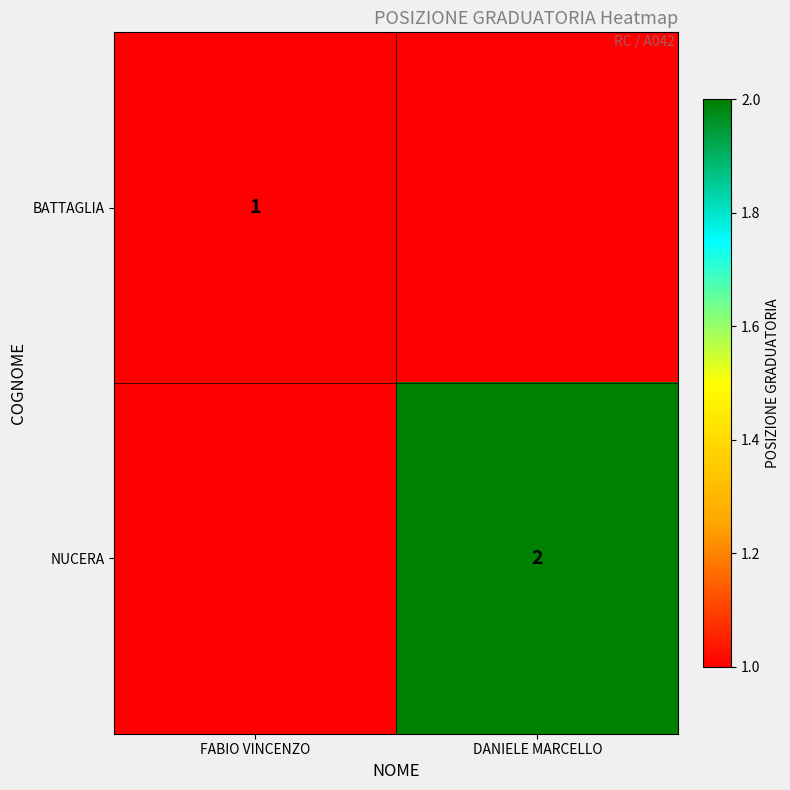

True or false: BATTAGLIA has a value of 1 at FABIO VINCENZO.

True